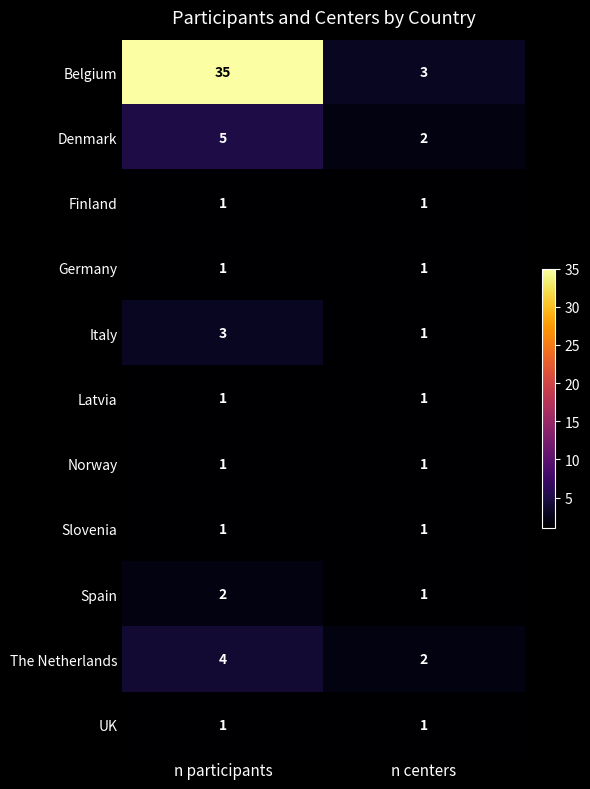

What is the total value across all series at n centers?

15